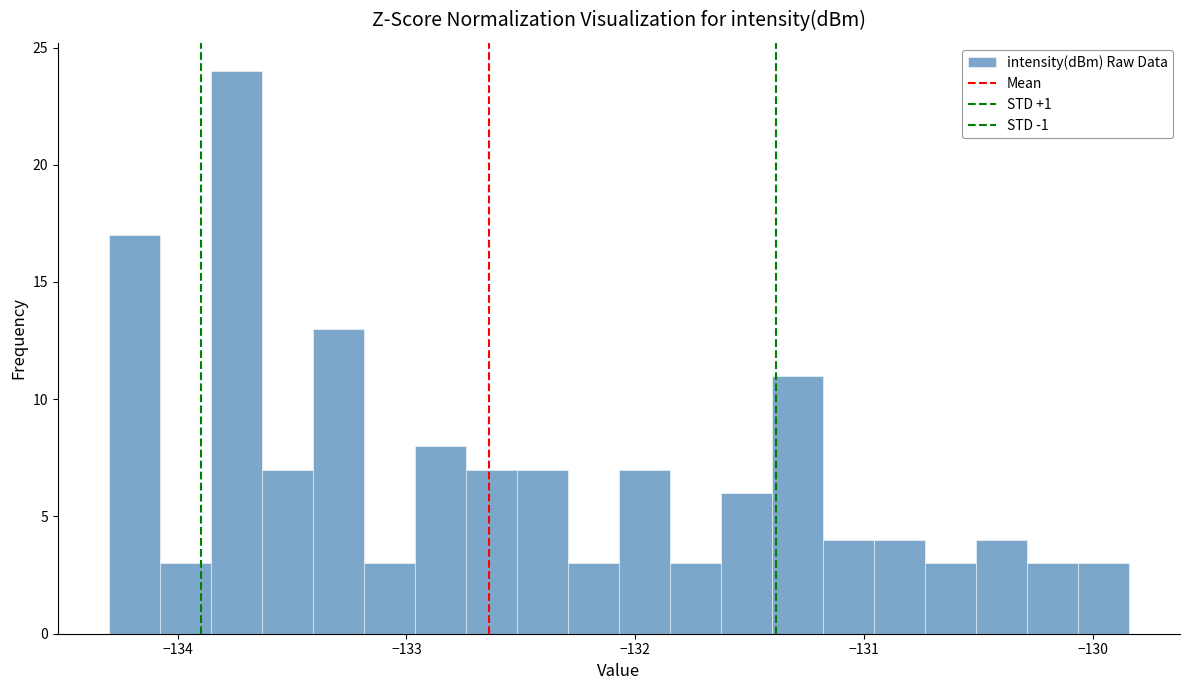

Read against the x-axis, roughly where is the centre of the tallest bar?

-133.7